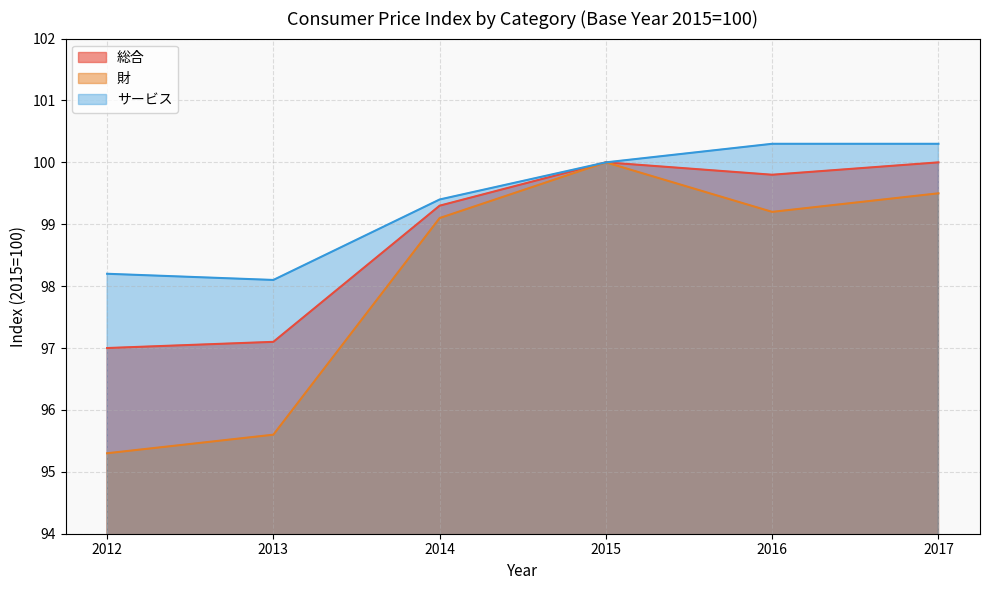

What is the approximate value of サービス at 2016?

100.3